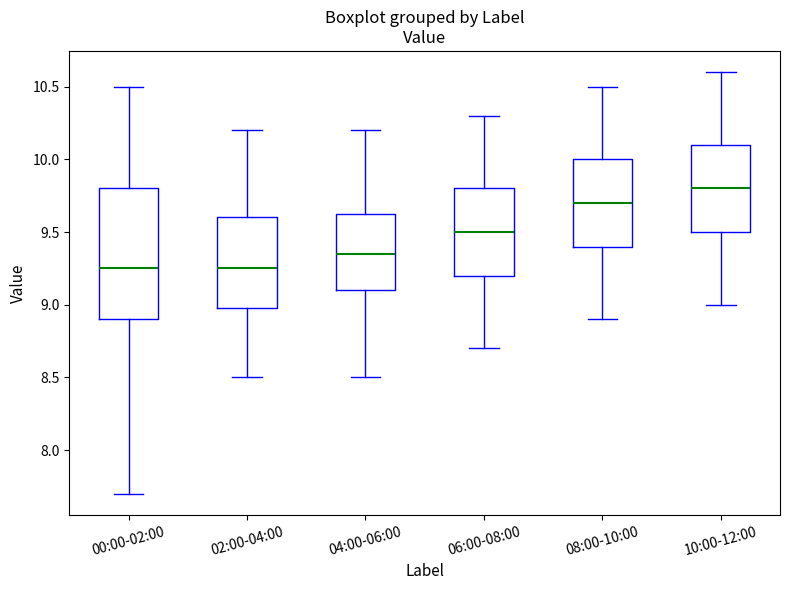

Reading left to right, read every box against the y-axis: the position of its median line, the range the box covers, and the ends of its whiskers. The values are not printed on the chart, so give them approximately, as read against the axis.

00:00-02:00: median 9.25, box 8.90 to 9.80, whiskers 7.70 to 10.50
02:00-04:00: median 9.25, box 9.00 to 9.60, whiskers 8.50 to 10.20
04:00-06:00: median 9.35, box 9.10 to 9.65, whiskers 8.50 to 10.20
06:00-08:00: median 9.50, box 9.20 to 9.80, whiskers 8.70 to 10.30
08:00-10:00: median 9.70, box 9.40 to 10.00, whiskers 8.90 to 10.50
10:00-12:00: median 9.80, box 9.50 to 10.10, whiskers 9.00 to 10.60